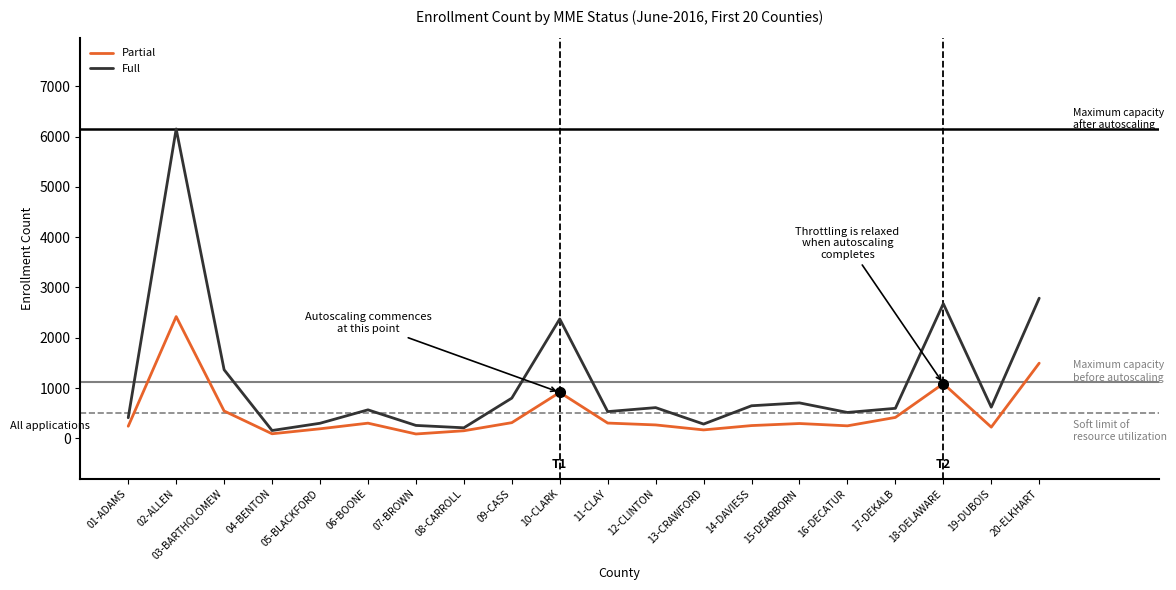

What are all the series names shown in the legend?

Partial, Full